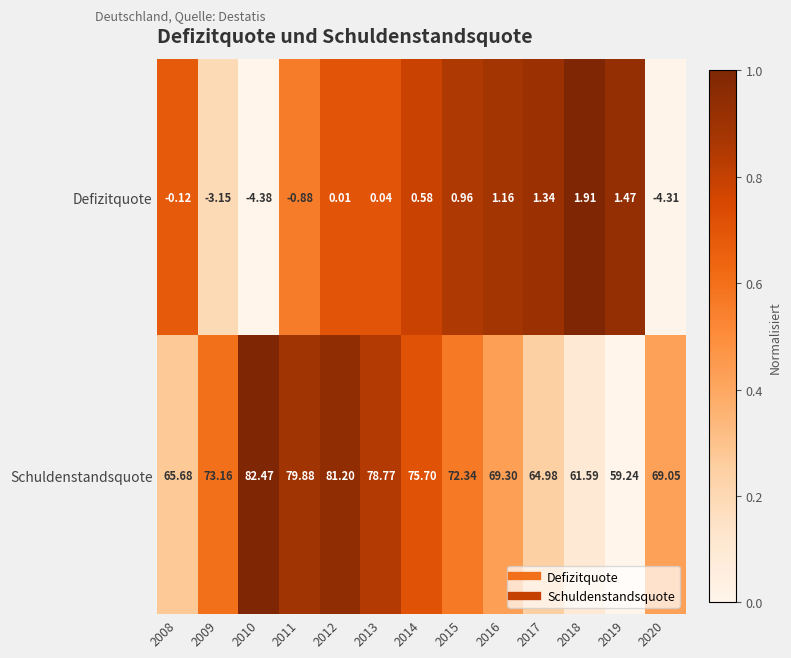

List the series in order of their overall mean, lowest first.

Defizitquote, Schuldenstandsquote